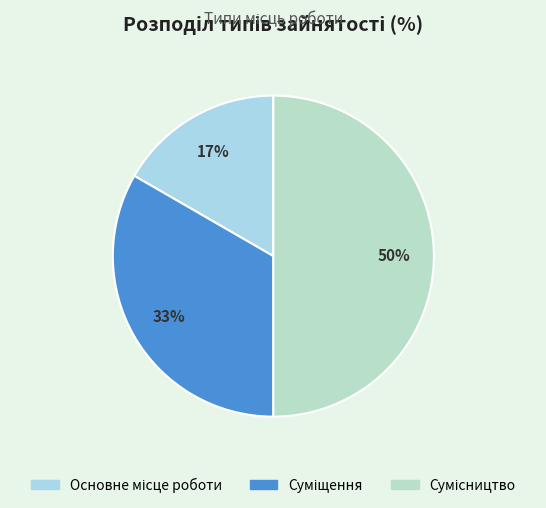

Which category has the biggest portion of the pie?

Сумісництво